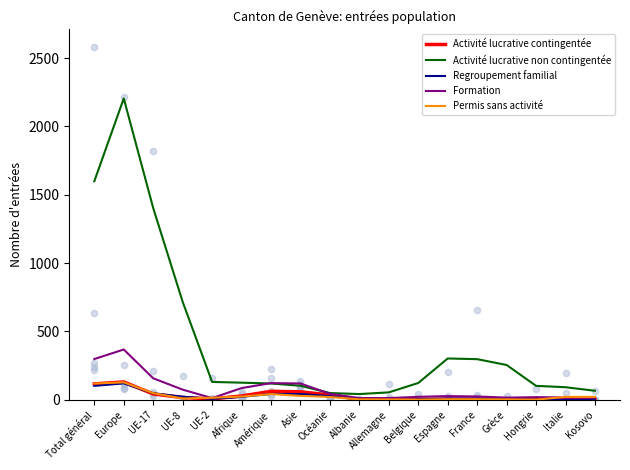

Is the value of Regroupement familial at Allemagne greater than the value of Activité lucrative non contingentée at UE-2?

No